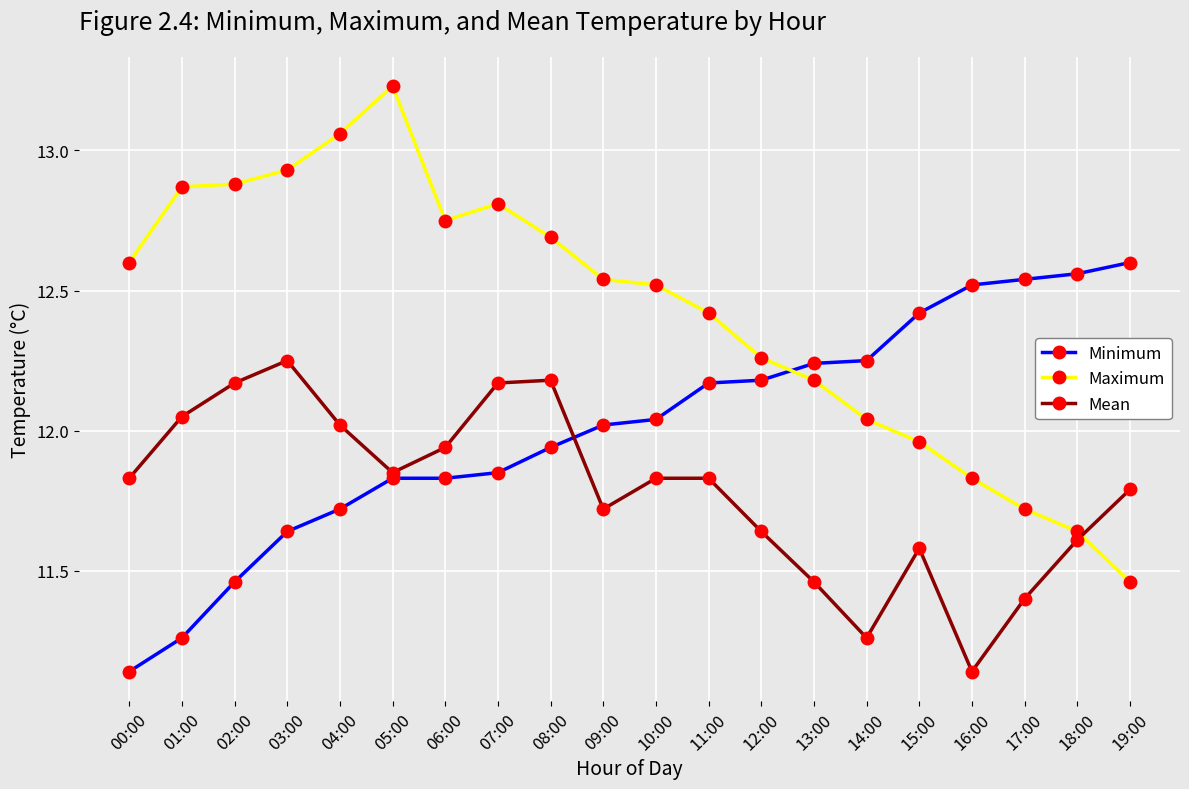

Which category has the lowest value in the Maximum series?

19:00